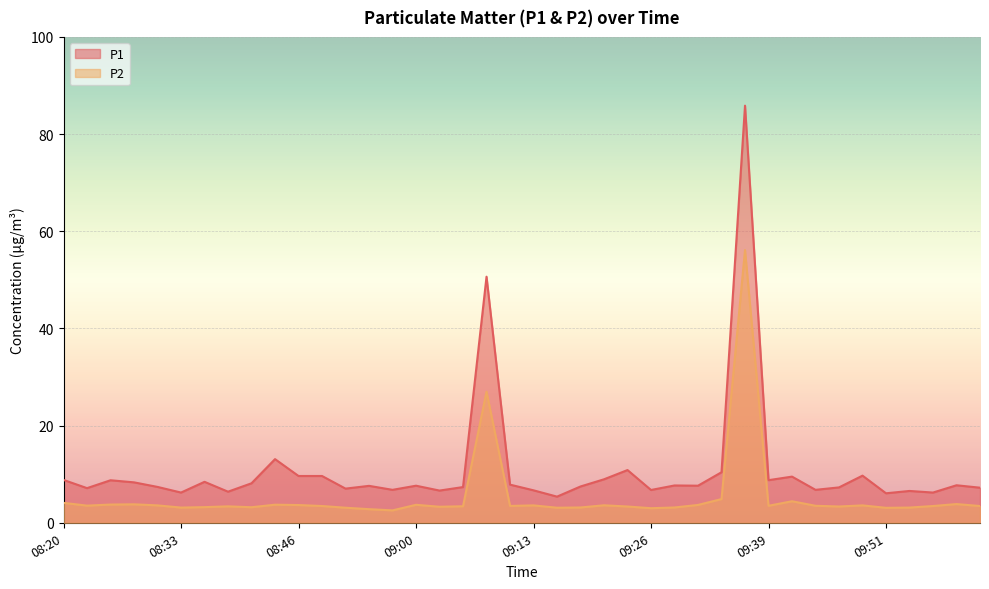

What is the value of the P2 point at the 35th from the left?

3.6